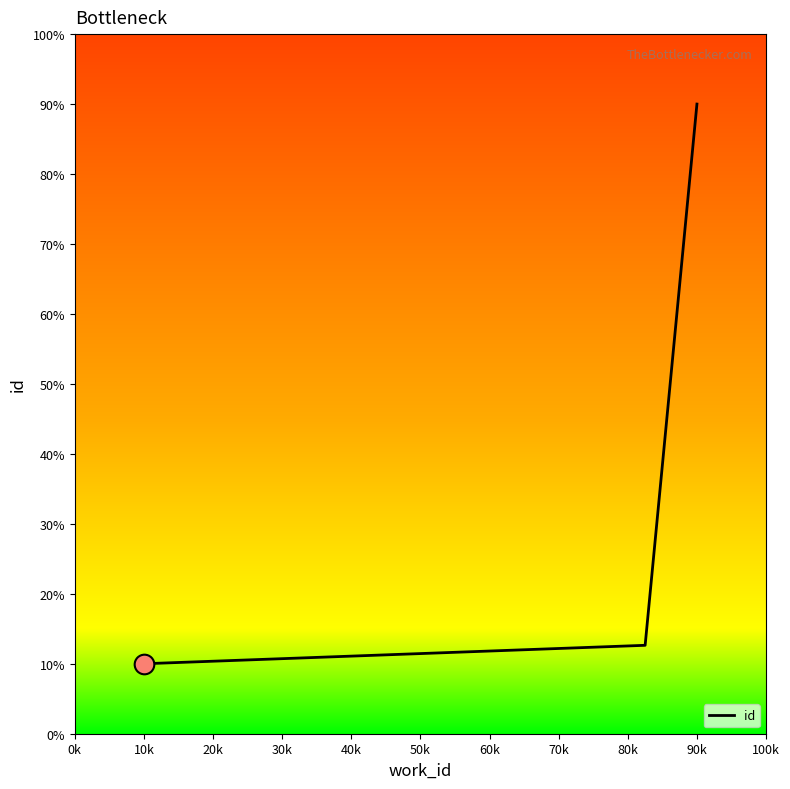

What is the minimum value shown in the chart?

10.0